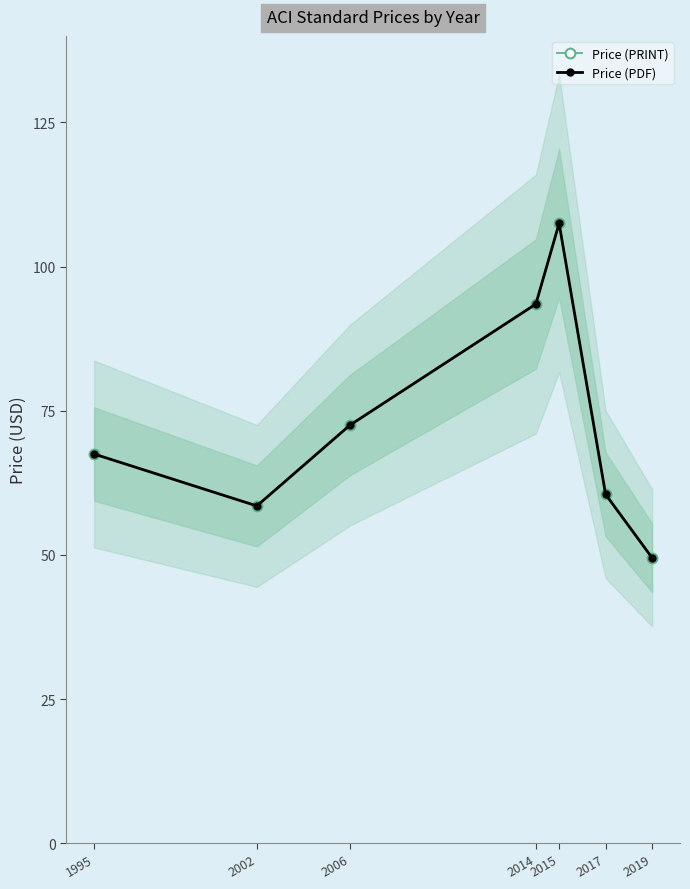

At which label does Price (PDF) first exceed 67?

1995